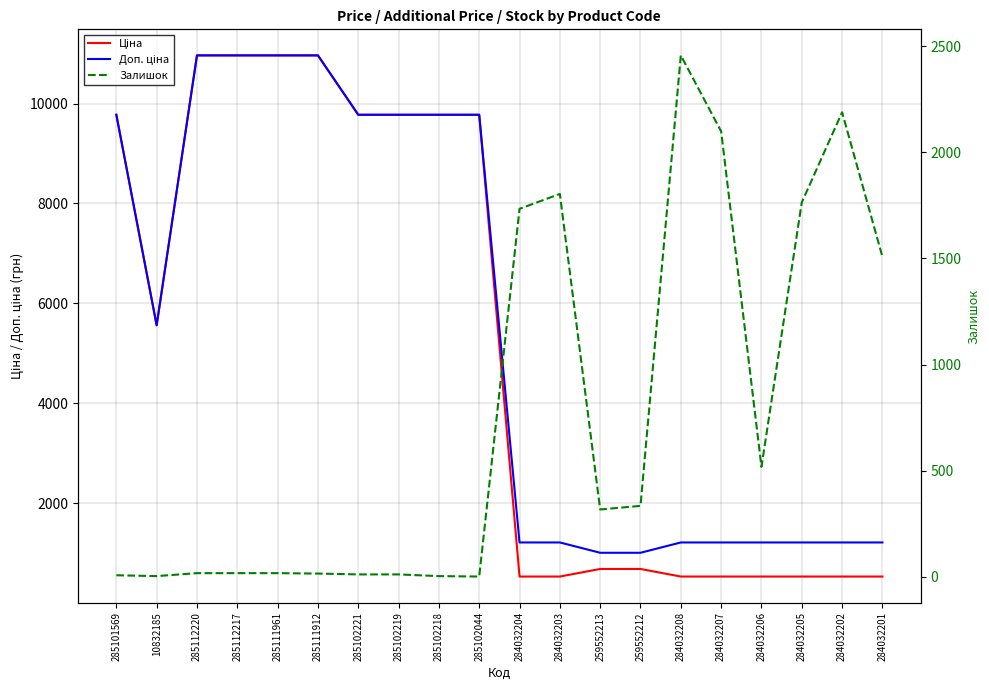

What position from the right is 284032207?

5